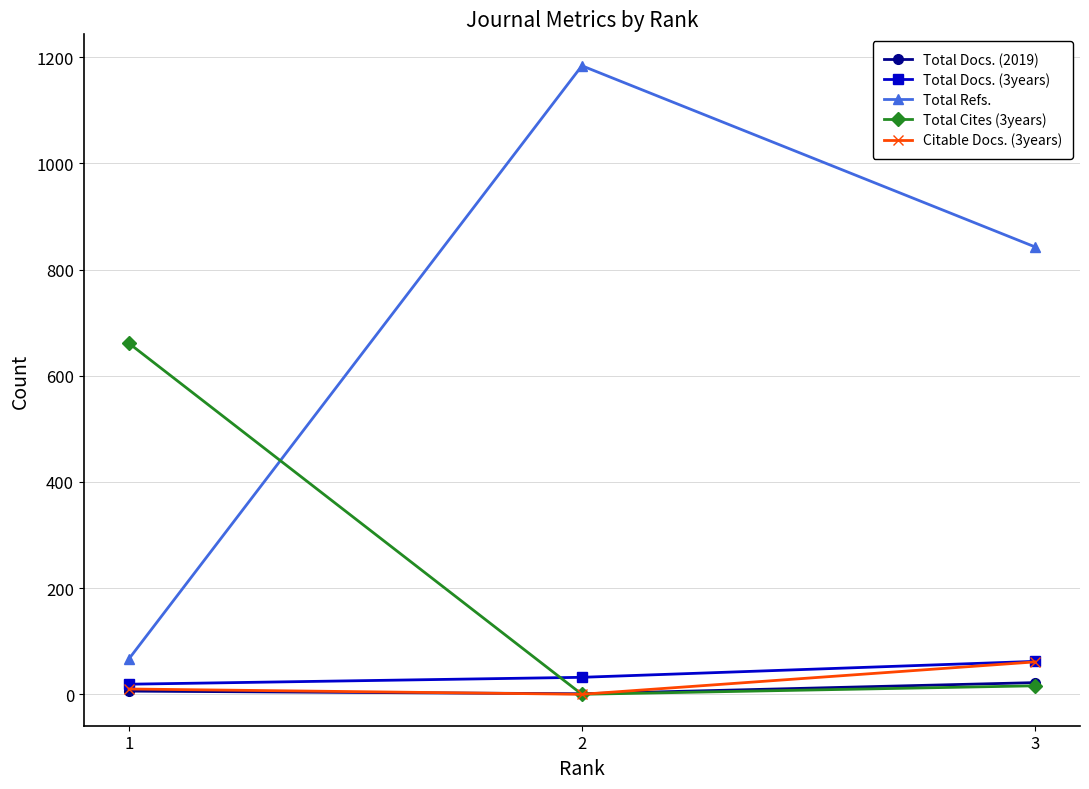

What are all the series names shown in the legend?

Total Docs. (2019), Total Docs. (3years), Total Refs., Total Cites (3years), Citable Docs. (3years)